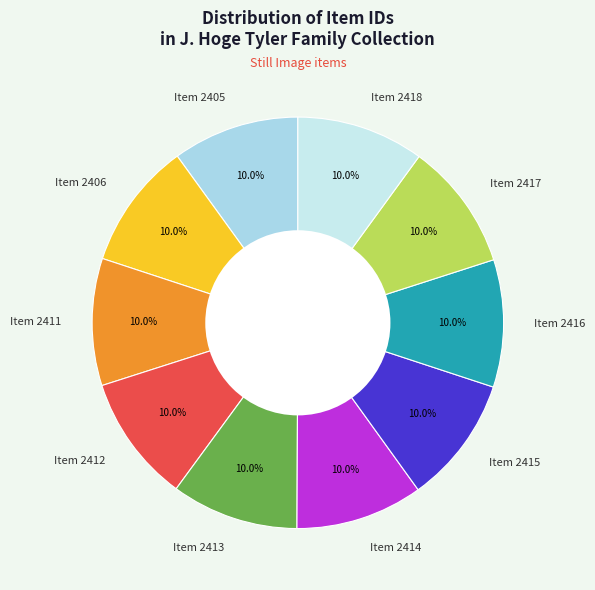

Count the number of slices in the pie.

10